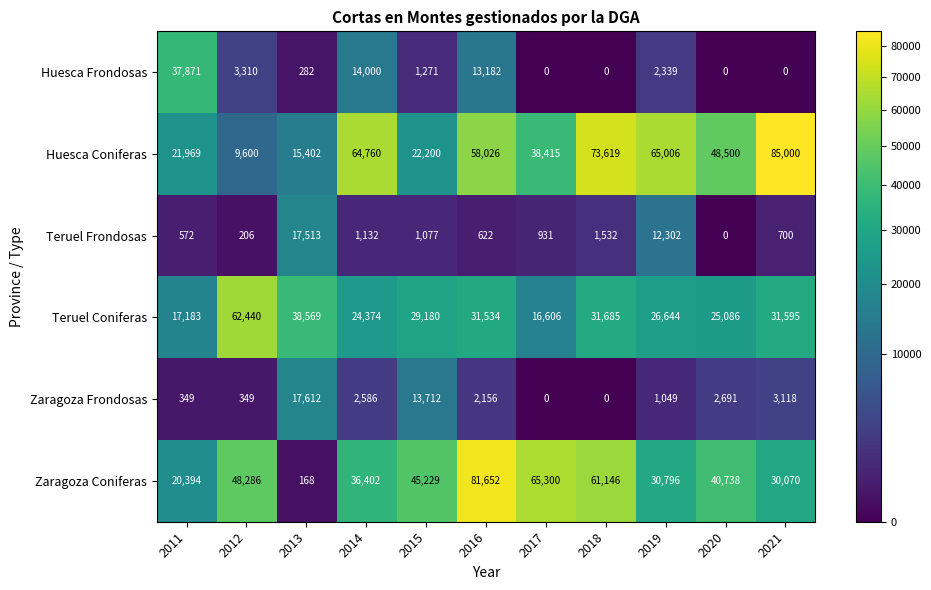

What is the difference between the highest and lowest values at 2019?

63957